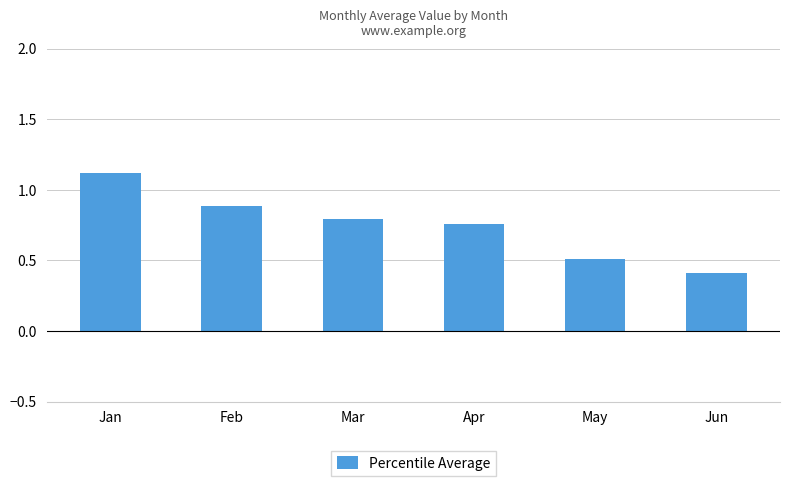

What is the value of the 2nd bar from the left?

0.9